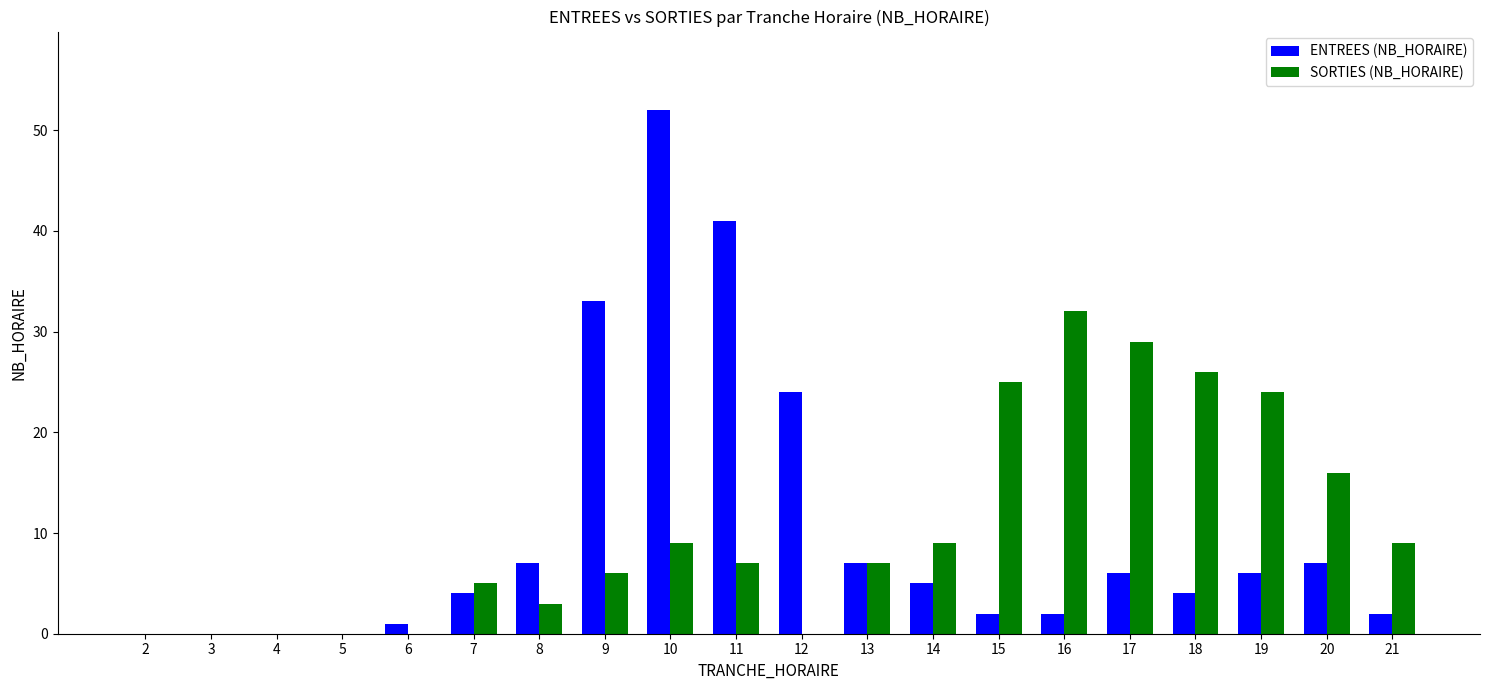

At which category is the sum across all series the highest?

10